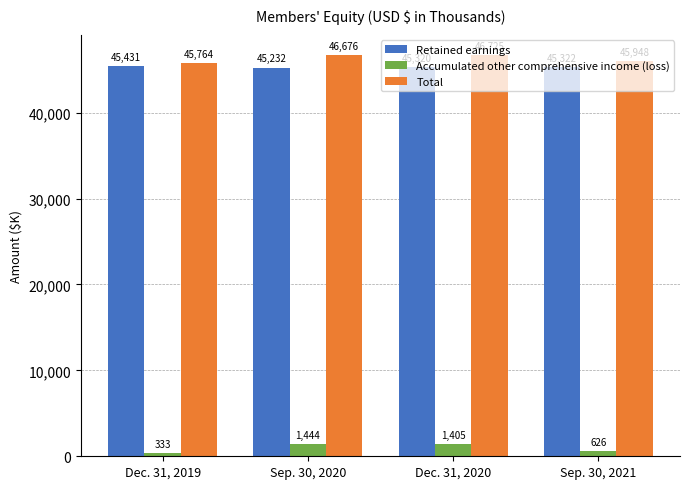

Which category has the lowest value across all series?

Dec. 31, 2019